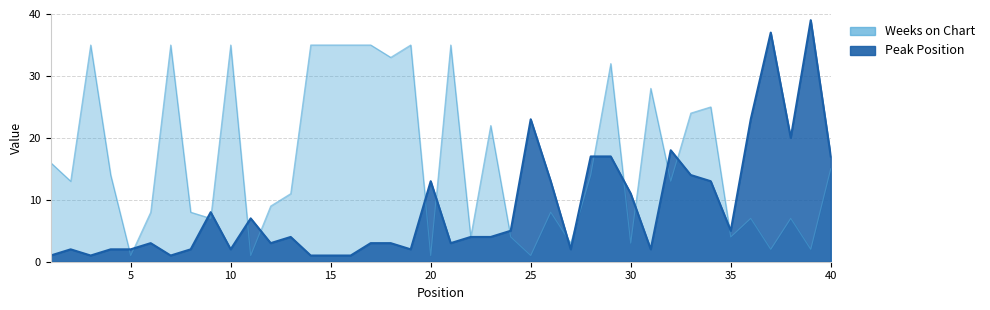

At which label does Weeks on Chart reach its peak?

3